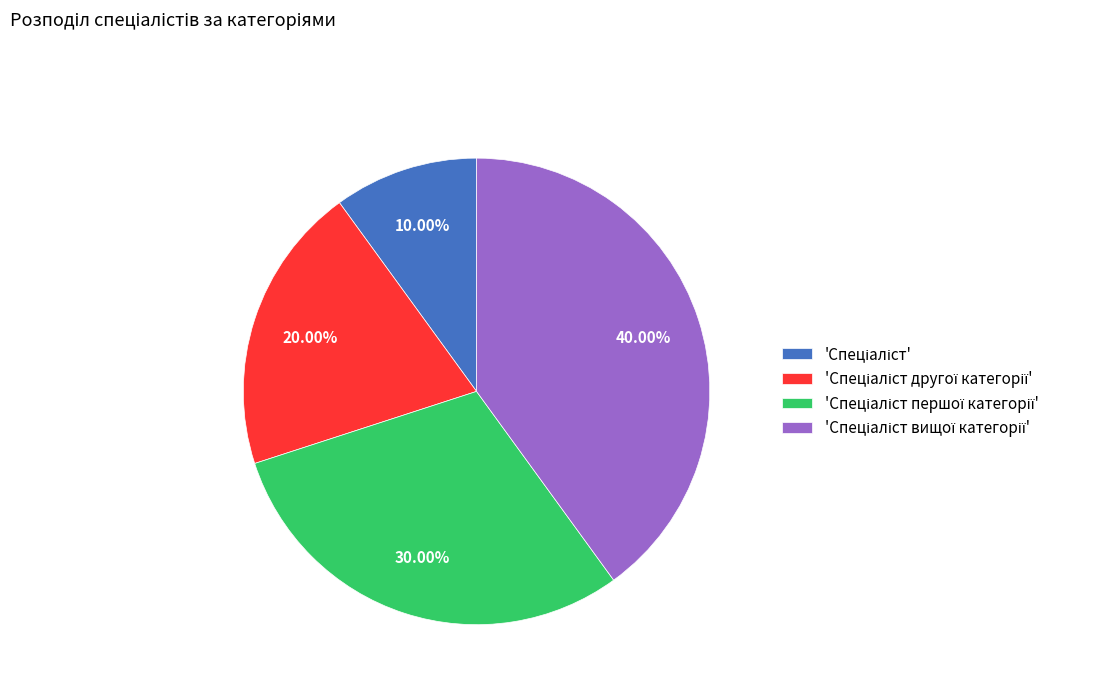

Is there any slice that represents more than half of the pie?

No